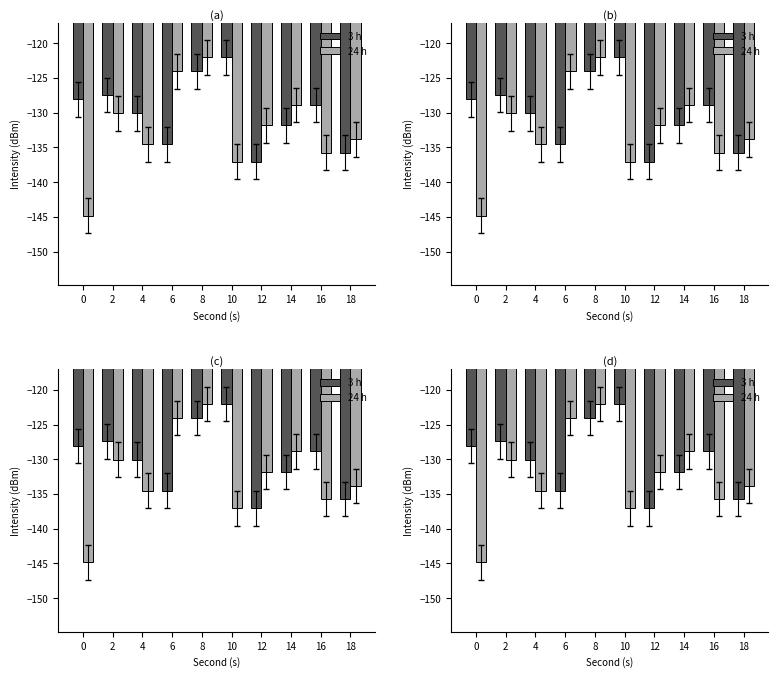

Read the 24 h value at 12.

-131.8